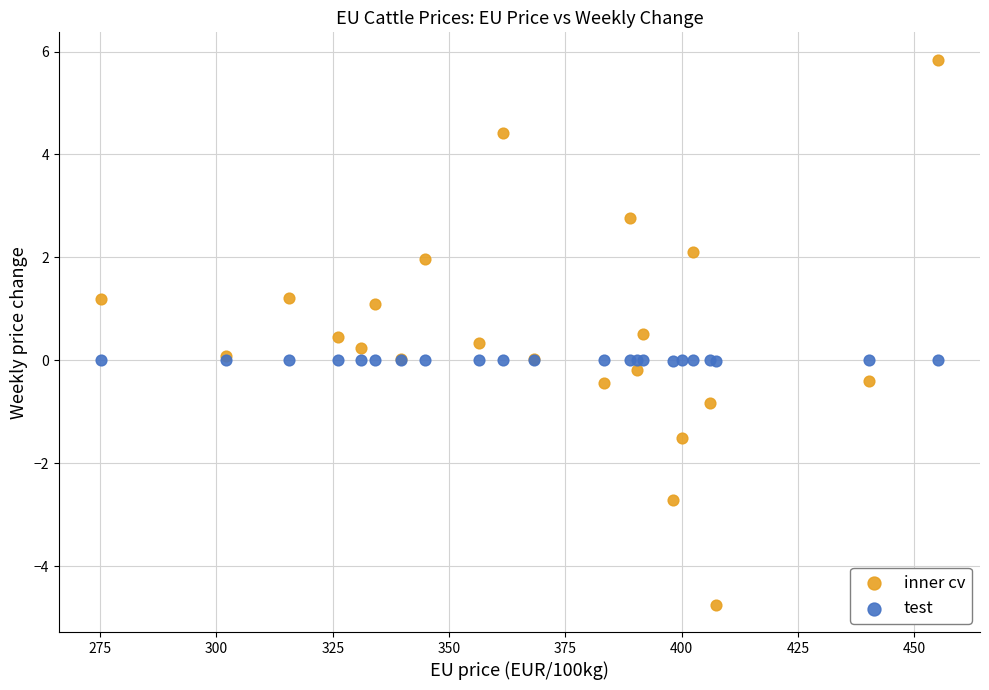

Which series reaches the maximum Y coordinate?

inner cv